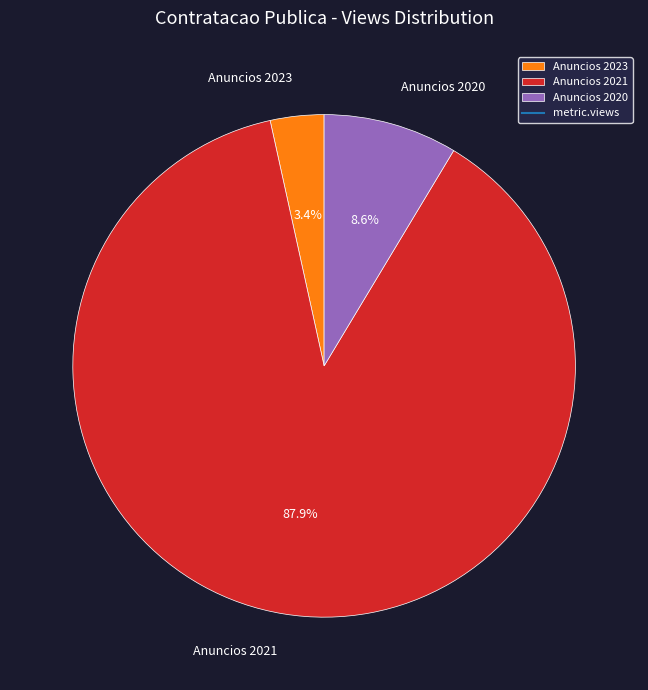

Do Anuncios 2020 and Anuncios 2023 together represent more than half of the pie?

No